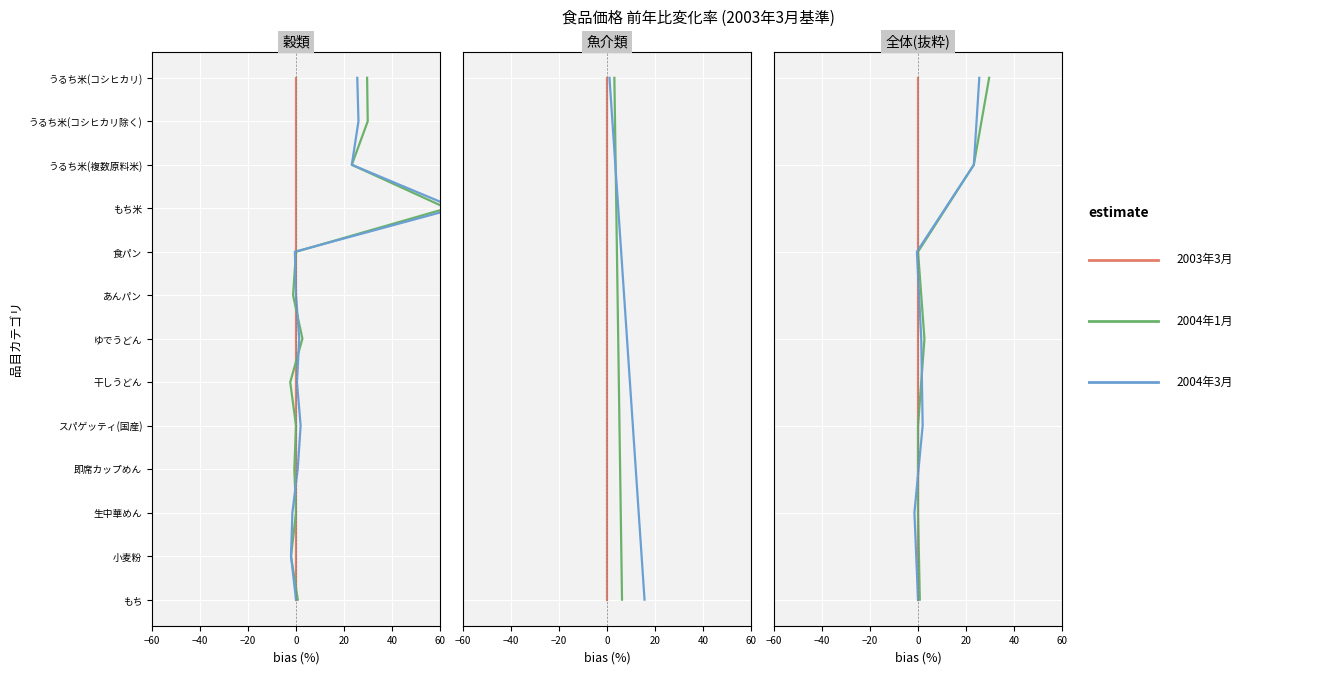

What is the average value of the 2004年3月 series?

3